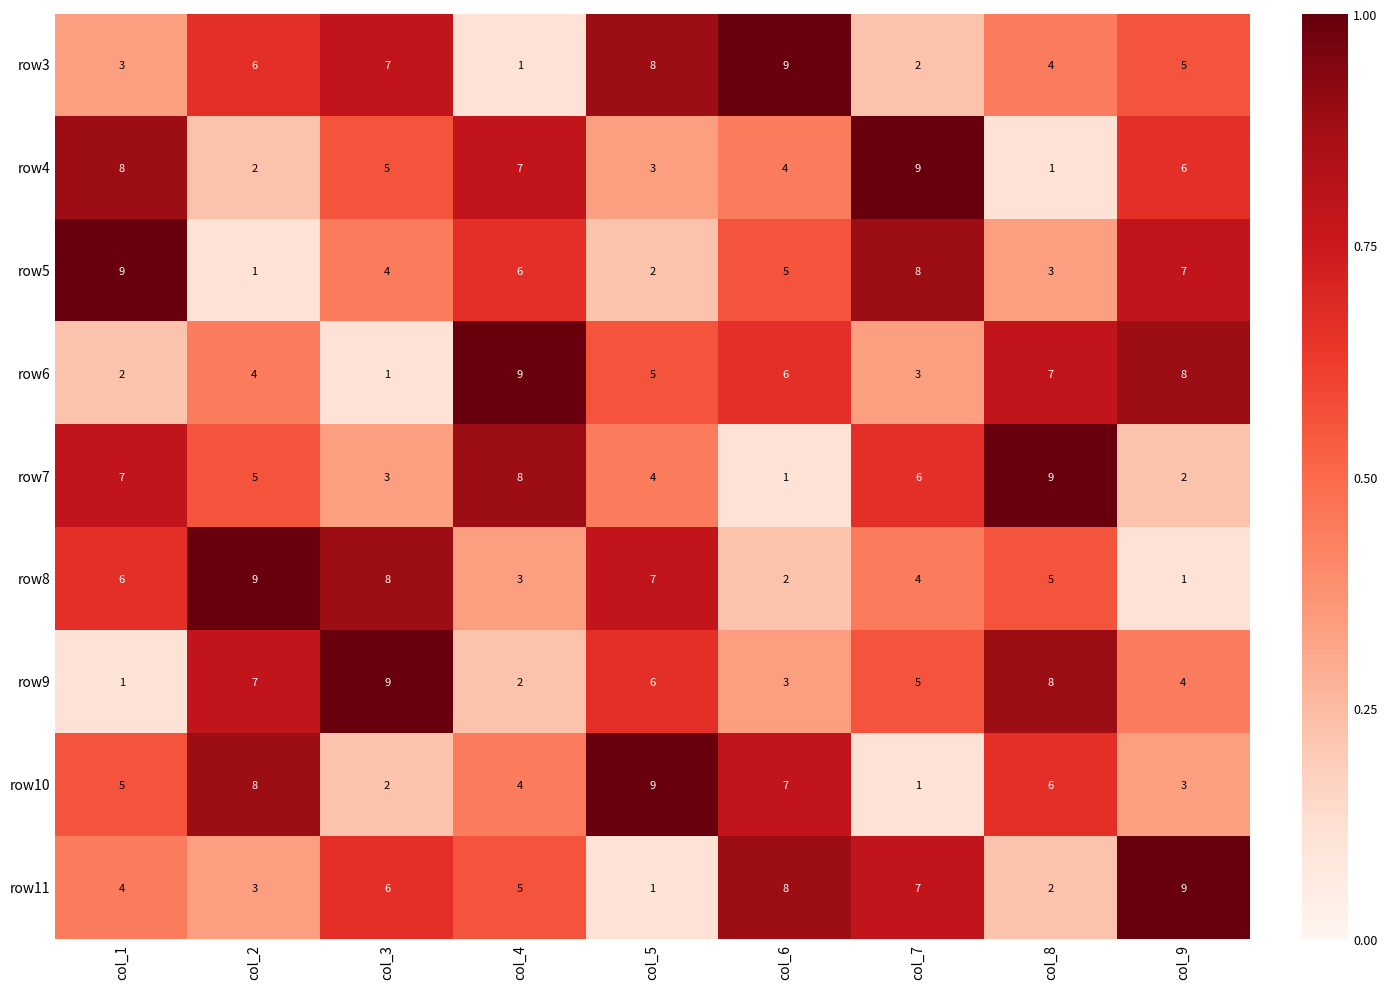

At how many categories does at least one series exceed 2?

9